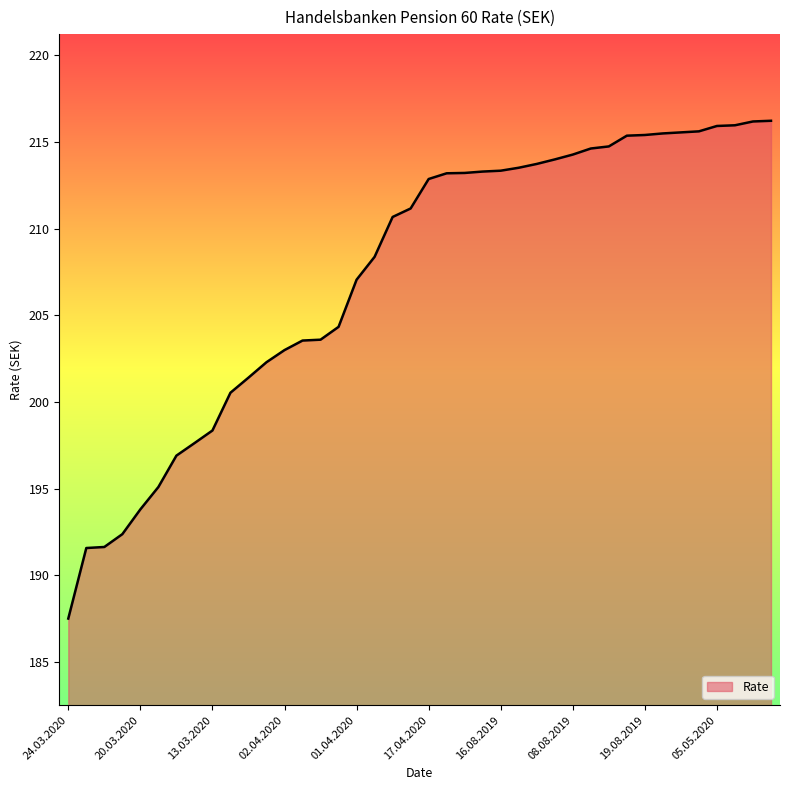

What is the greatest value displayed?

216.2